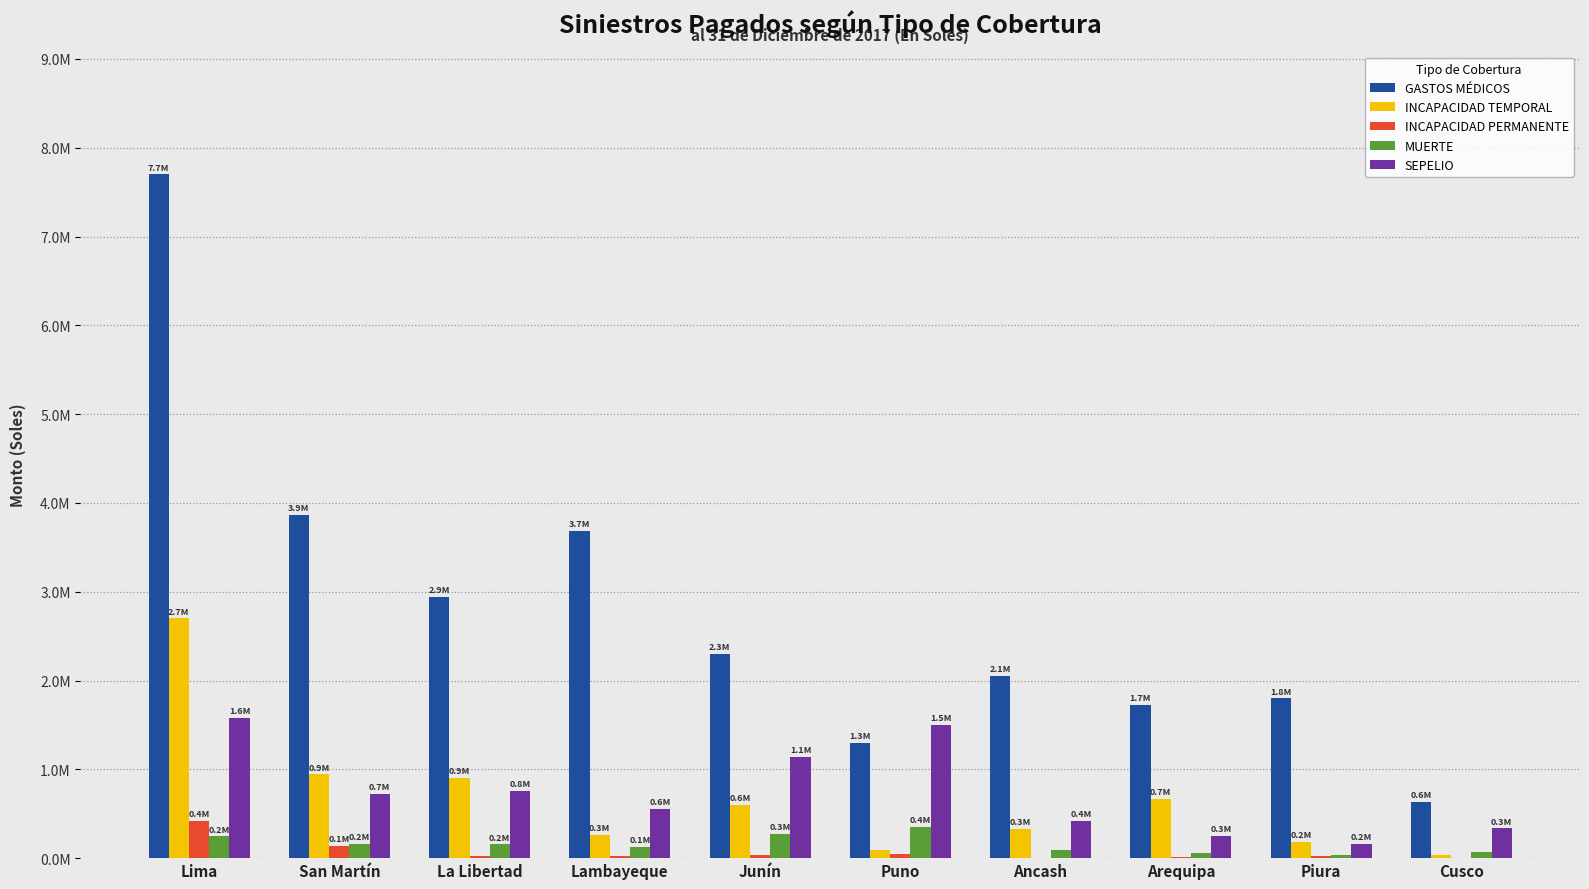

What are all the series names shown in the legend?

GASTOS MÉDICOS, INCAPACIDAD TEMPORAL, INCAPACIDAD PERMANENTE, MUERTE, SEPELIO